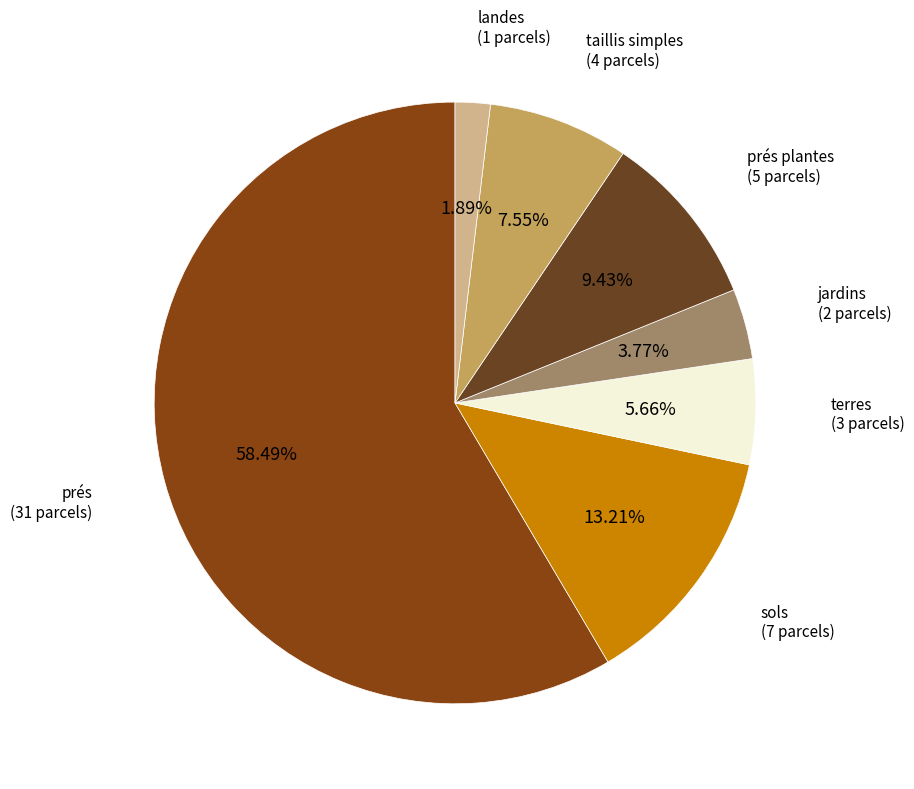

What is the smallest slice in the pie chart?

landes